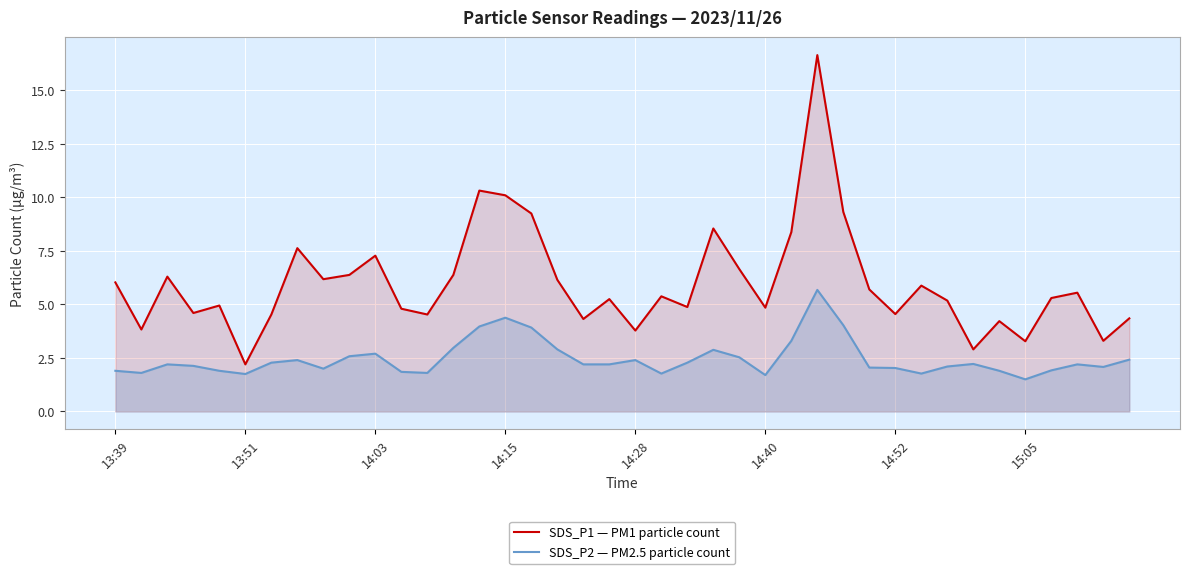

At which category is the sum across all series the highest?

27